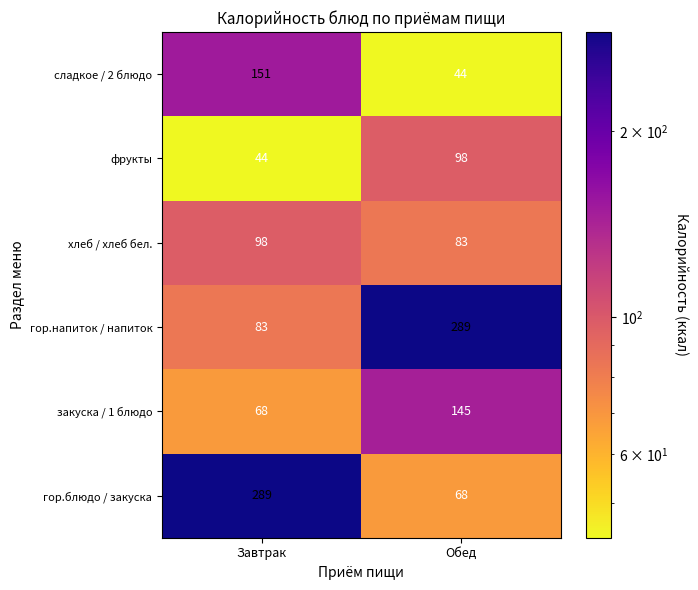

What is the maximum value shown in the chart?

289